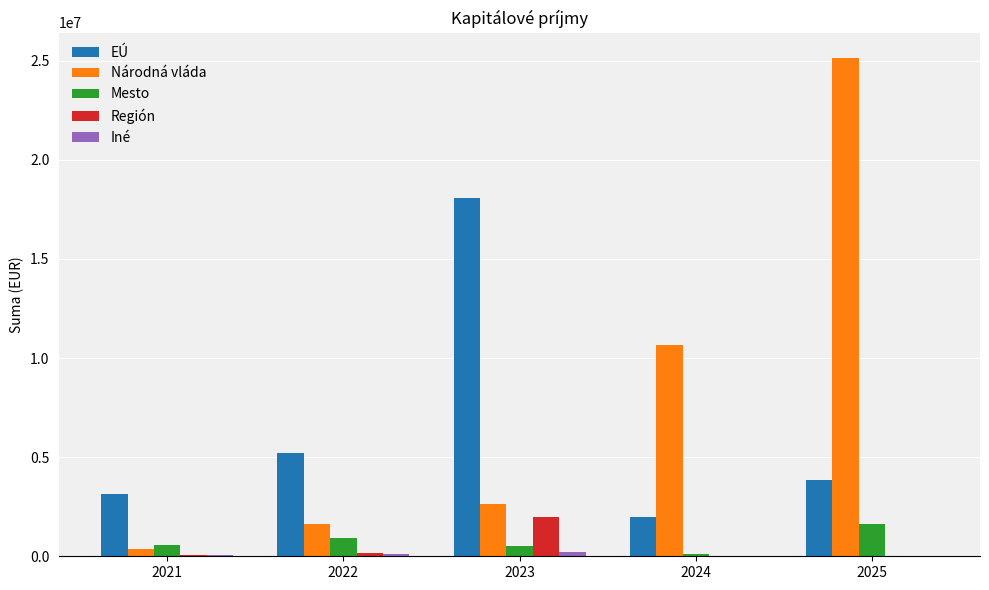

What is the highest value of the EÚ series?

18067340